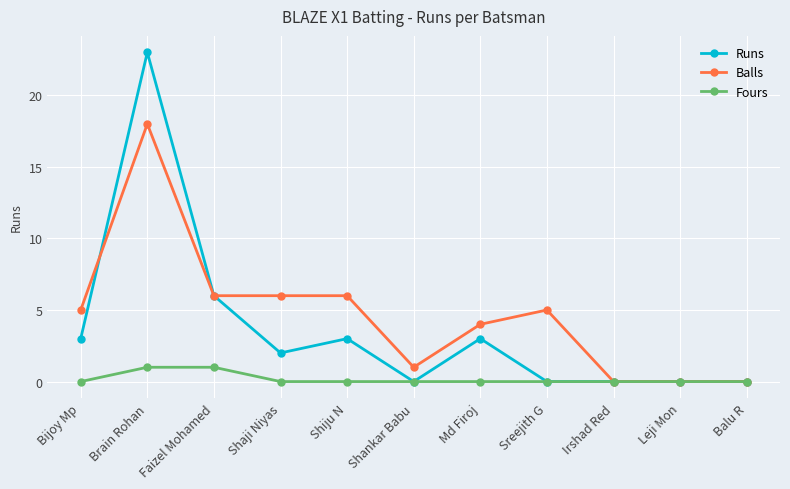

What is the spread (max minus min) of values at Md Firoj?

4